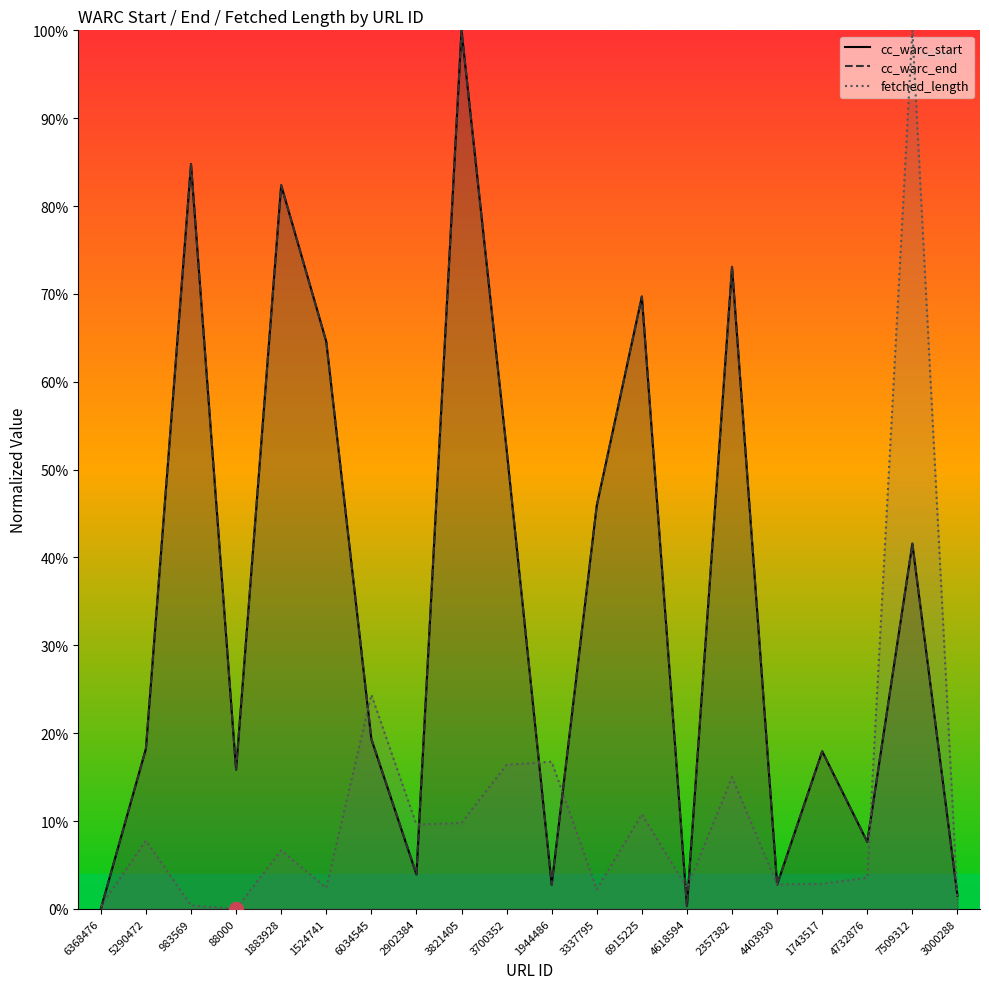

Reading right to left, transcribe all the data shown in this chart.

cc_warc_start: 1.5	41.5	7.6	17.9	2.8	73.1	0.3	69.7	45.9	2.7	52.3	100.0	3.9	19.3	64.6	82.4	15.8	84.8	18.2	0.0
cc_warc_end: 1.5	41.6	7.6	17.9	2.8	73.1	0.3	69.7	45.9	2.8	52.3	100.0	4.0	19.4	64.5	82.4	15.8	84.7	18.3	0.0
fetched_length: 1.0	100.0	3.6	2.9	2.8	15.0	2.4	10.8	2.2	16.8	16.4	9.8	9.6	24.4	2.4	6.7	0.0	0.4	7.8	0.3